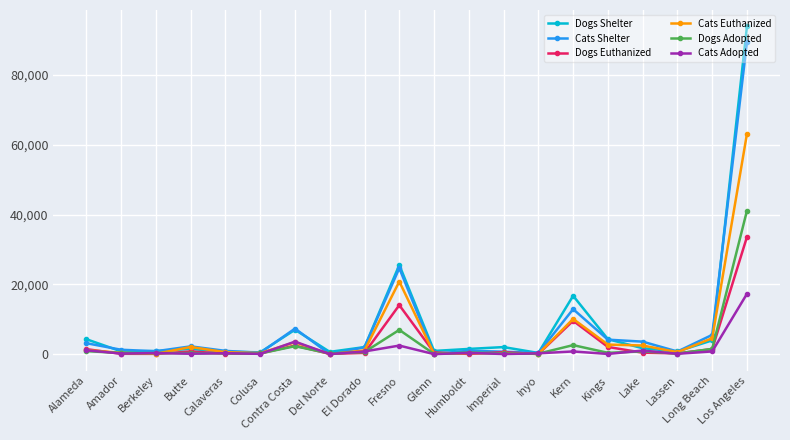

Where does the Cats Adopted series first go above 302?

Alameda